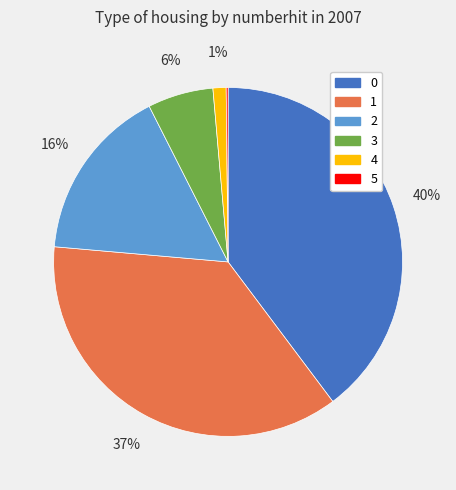

Is there any slice that represents more than half of the pie?

No